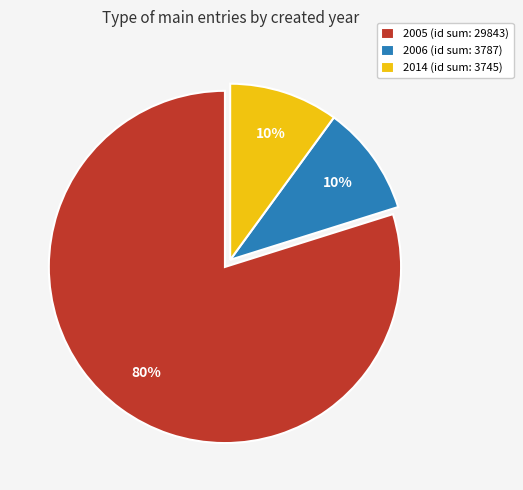

Approximately how many times larger is the value at 2006 (id sum: 3787) compared to 2014 (id sum: 3745)?

1.0